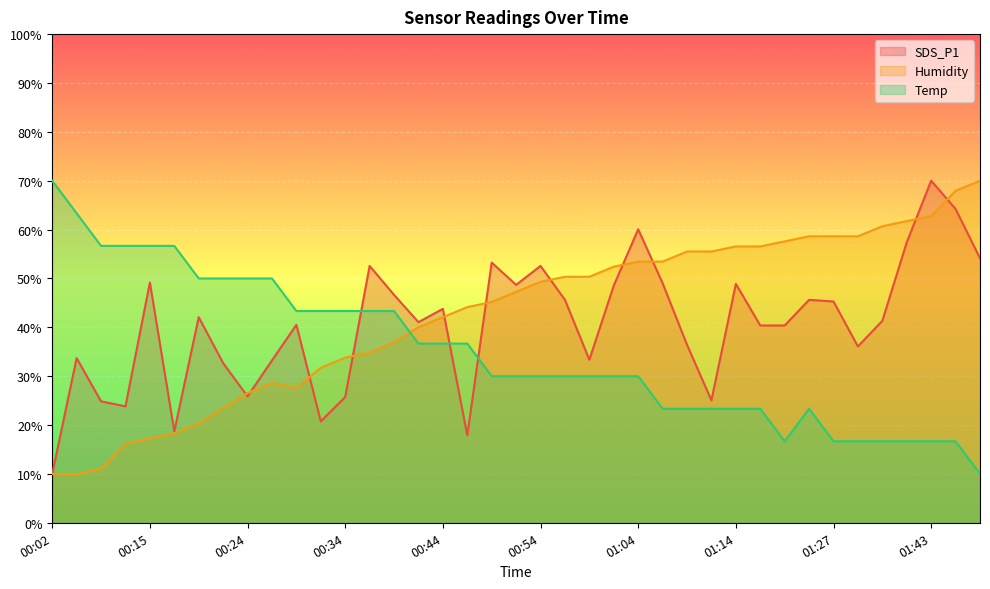

Which category has the lowest value in the Temp series?

01:55